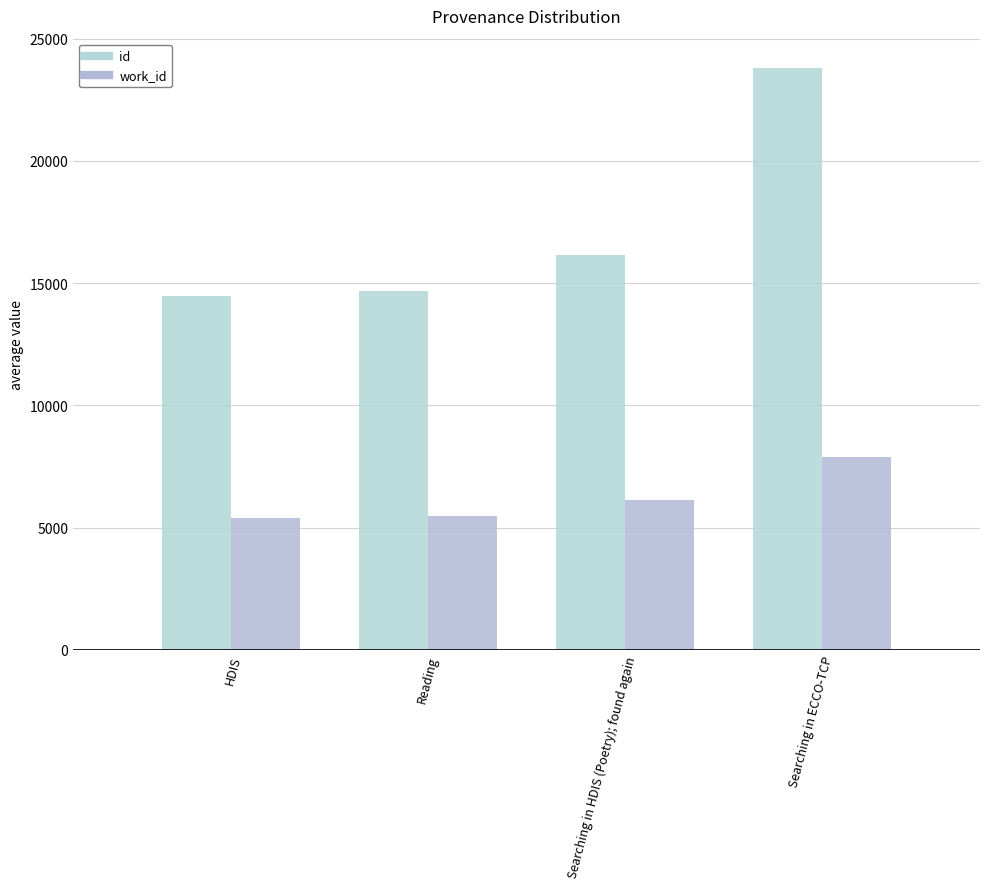

Reading left to right, transcribe all the data shown in this chart.

id: 14486	14689	16168	23814
work_id: 5394	5485	6124	7877